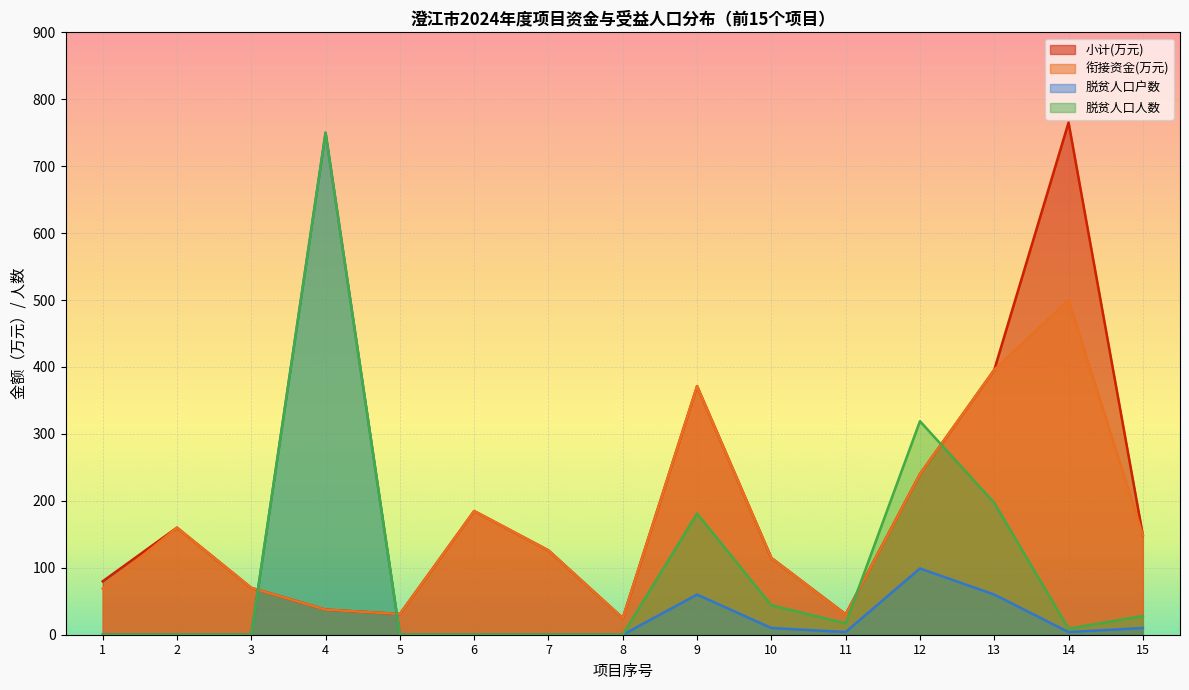

Where does the 衔接资金(万元) series first go above 126?

2